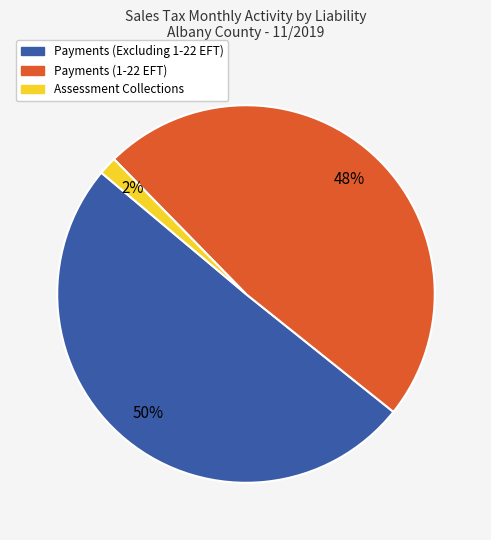

To the nearest percent, what percentage of the pie is Payments (Excluding 1-22 EFT)?

50%